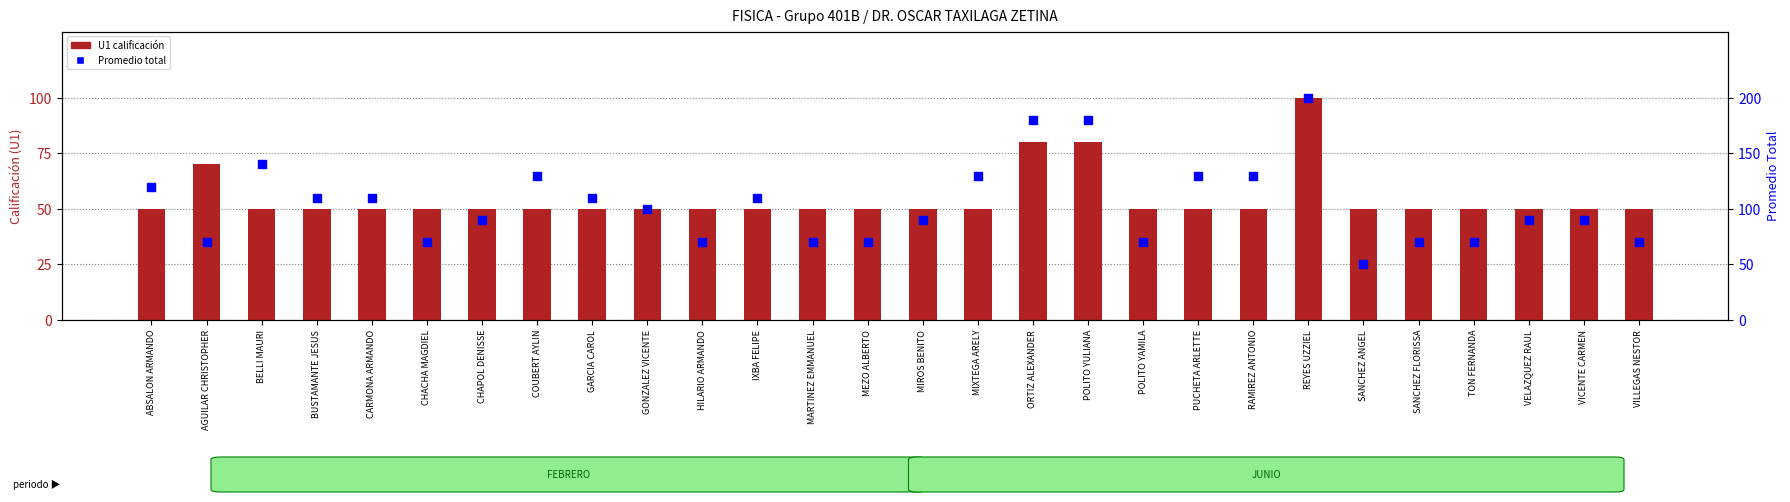

Which series contains the highest Y value?

PROM (Promedio)